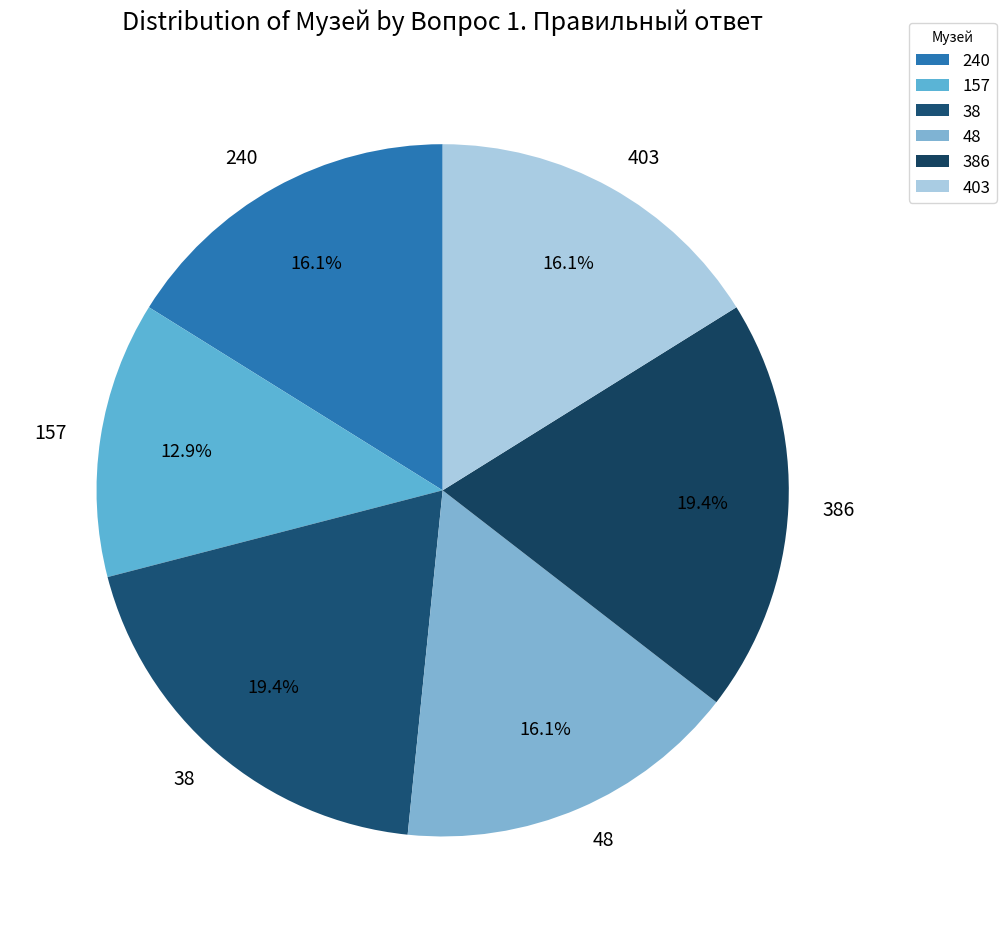

Does 48 account for over 50% of the chart?

No